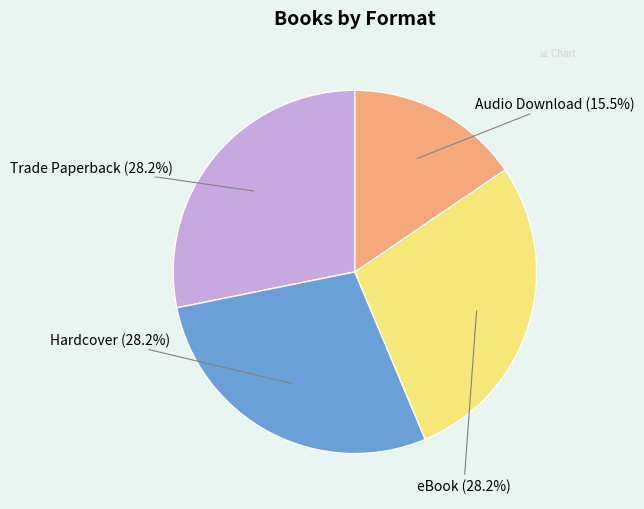

Does any single category account for the majority?

No